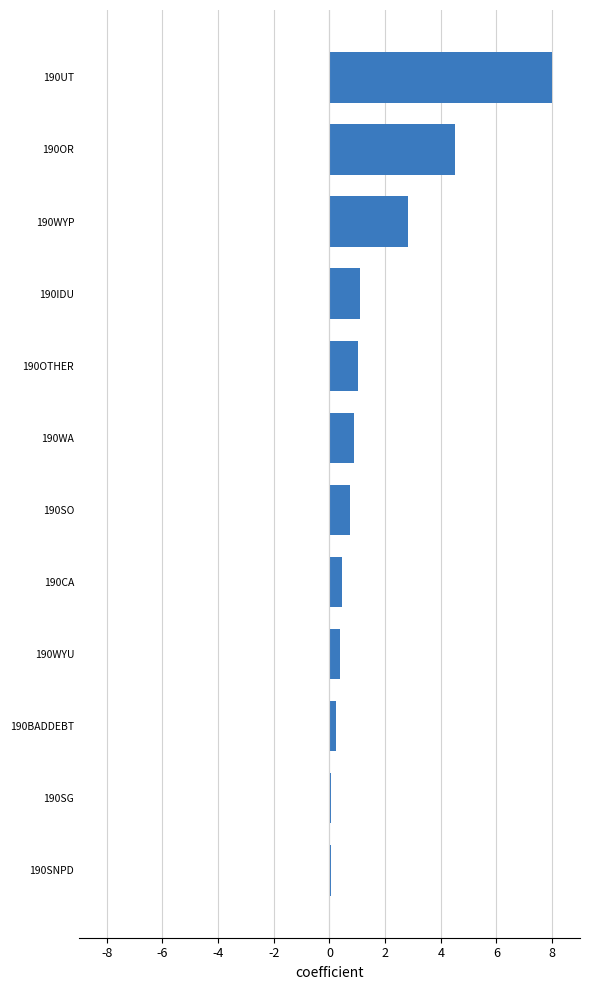

At which label is the value closest to 4?

190OR